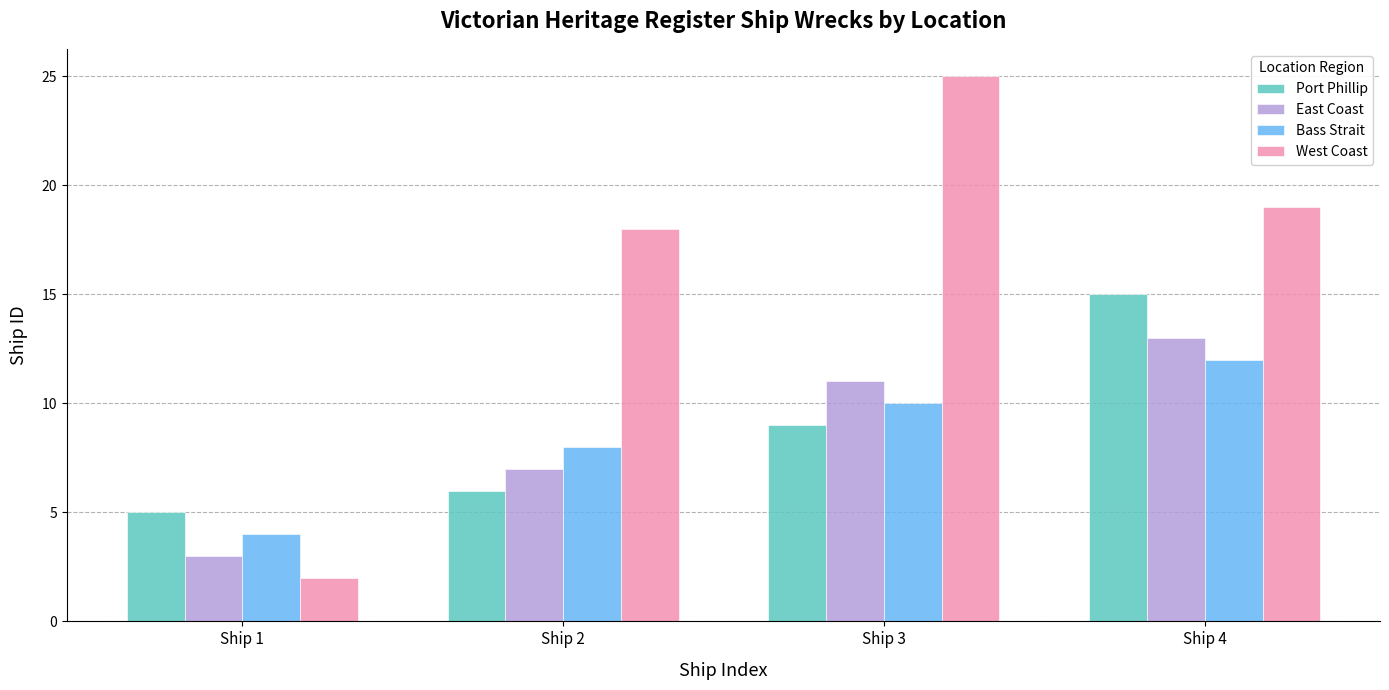

Read the West Coast value at Ship 3.

25